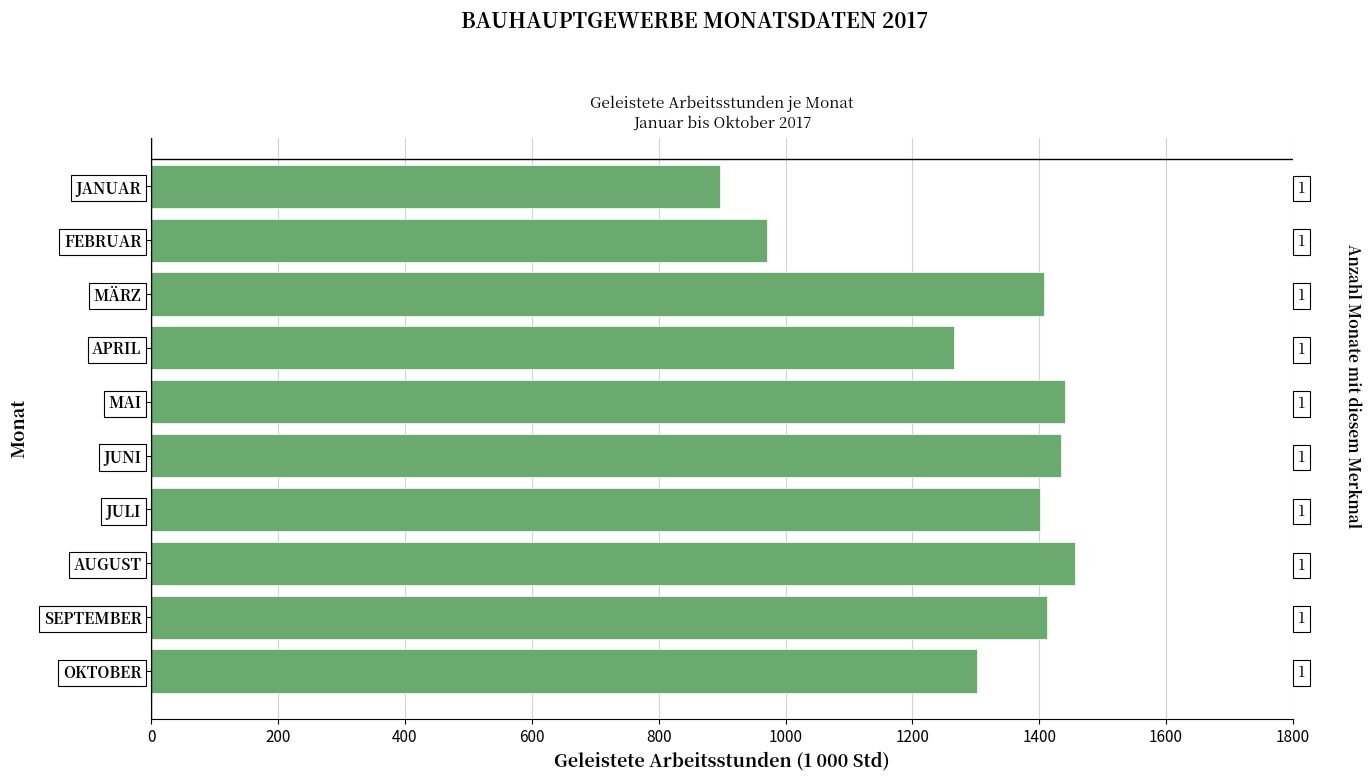

Reading right to left, list all the values displayed in this chart.

1301.7	1411.9	1456.8	1400.7	1434.2	1441.1	1266.1	1408.3	971.2	895.9